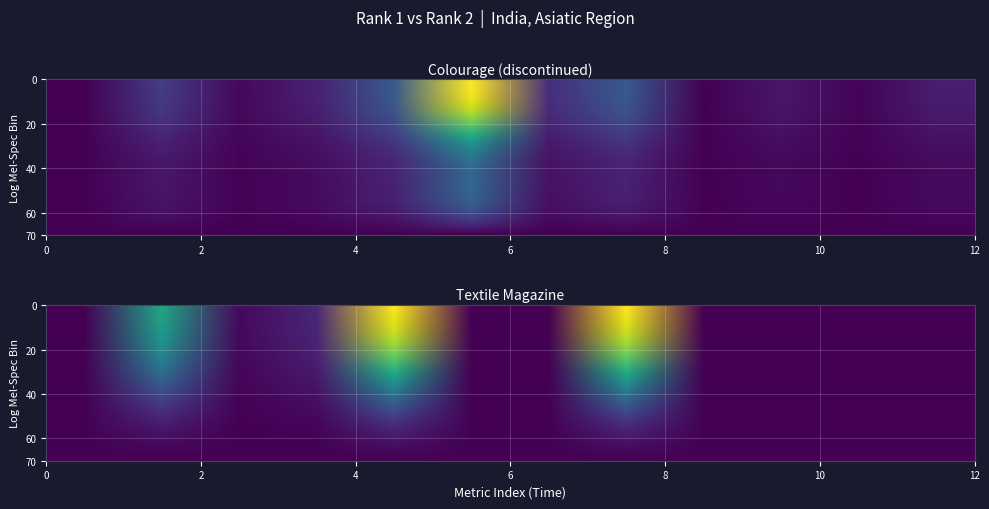

Which series has the widest spread of values?

Colourage (discontinued)